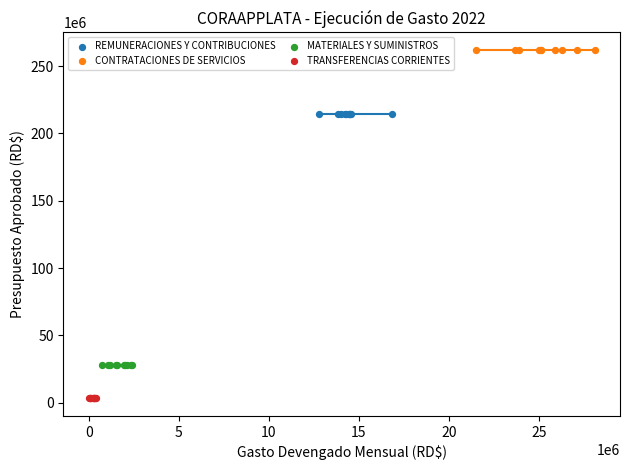

Which series reaches the minimum Y coordinate?

TRANSFERENCIAS CORRIENTES